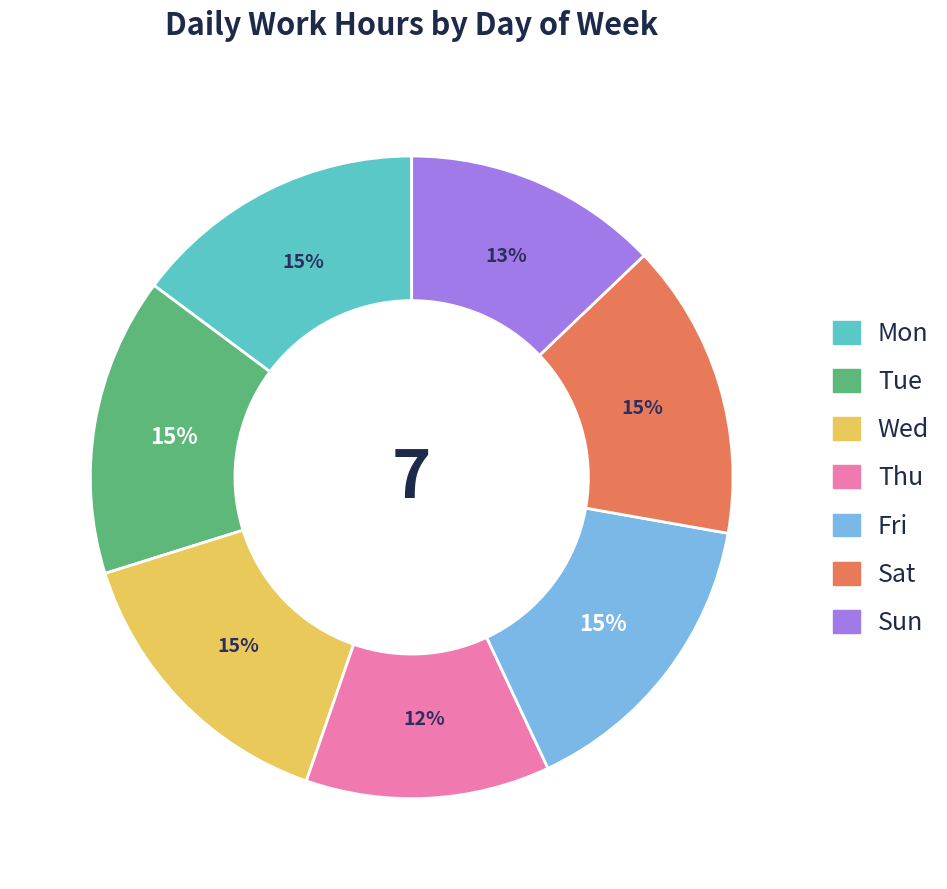

How many segments does this pie chart have?

7